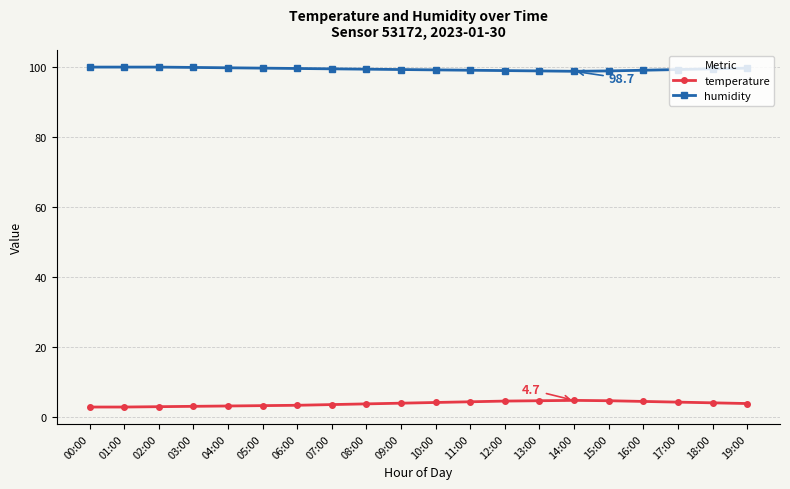

True or false: temperature has a value of 4.6 at 13:00.

True